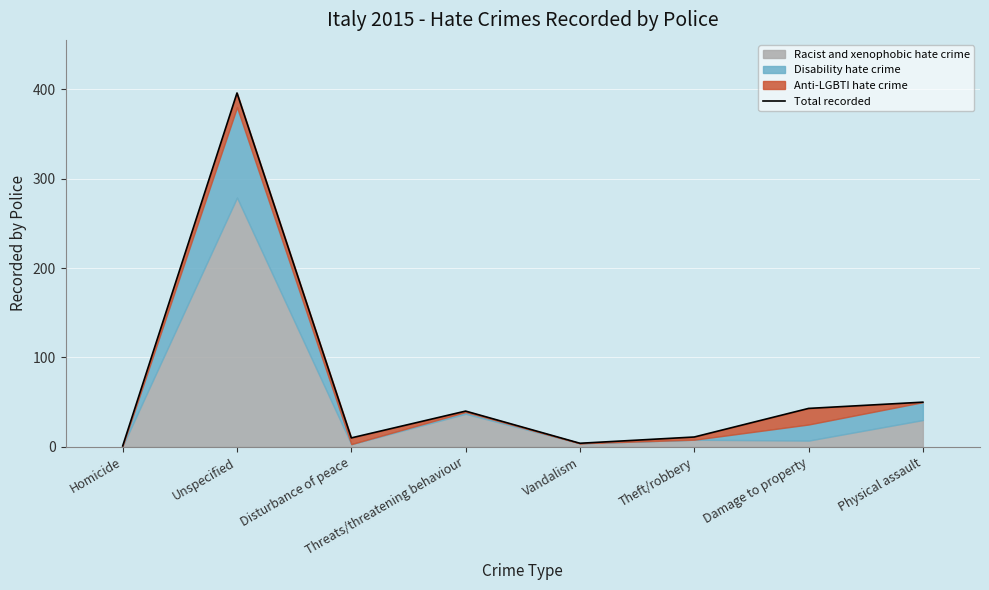

Rank the categories by value from highest to lowest.

Unspecified, Physical assault, Damage to property, Threats/threatening behaviour, Theft/robbery, Disturbance of peace, Vandalism, Homicide